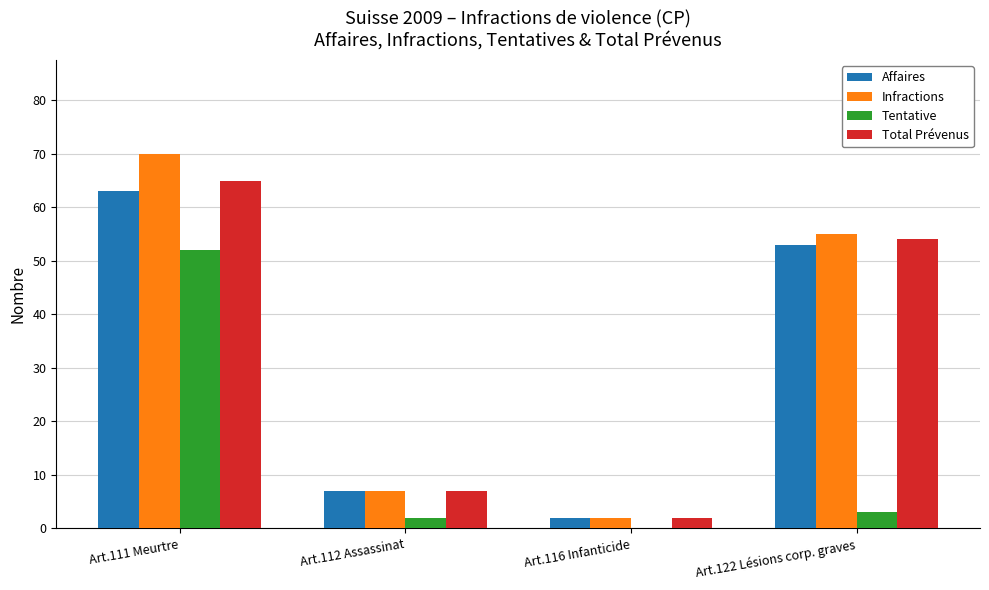

How many groups of bars are there?

4